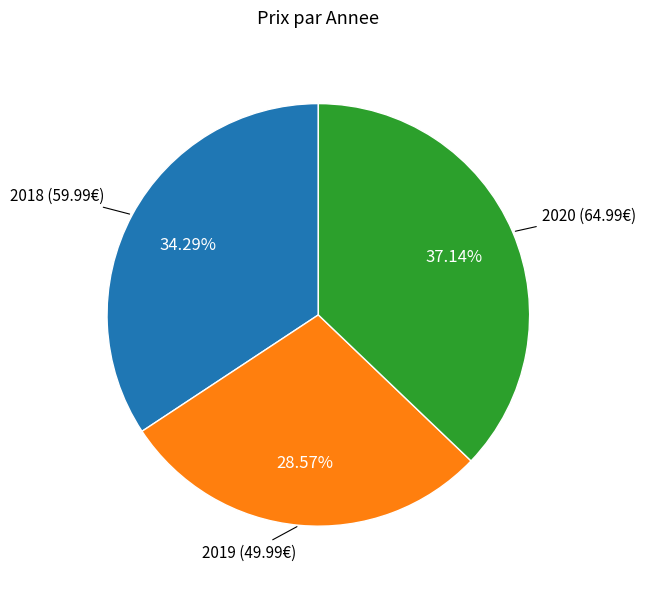

Is the sum of 2019 and 2020 greater than half?

Yes